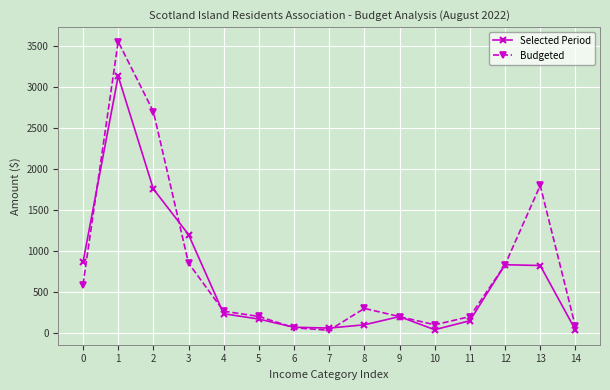

What is the spread (max minus min) of values at 0?

272.7